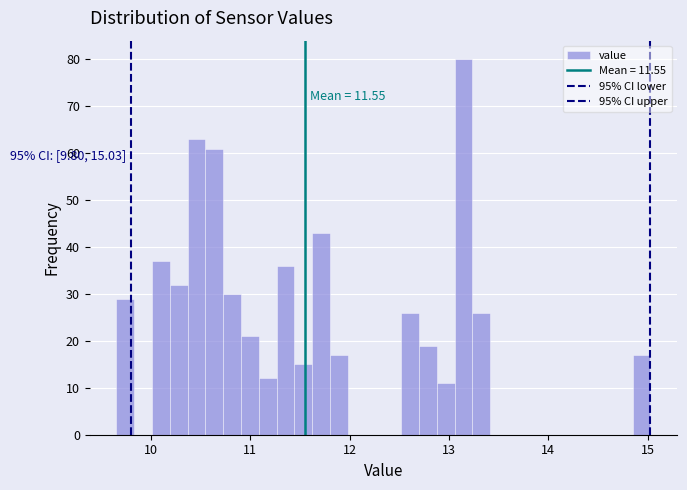

Around what value on the x-axis is the tallest bar? Give the approximate position of its centre, as read against the axis.

13.1